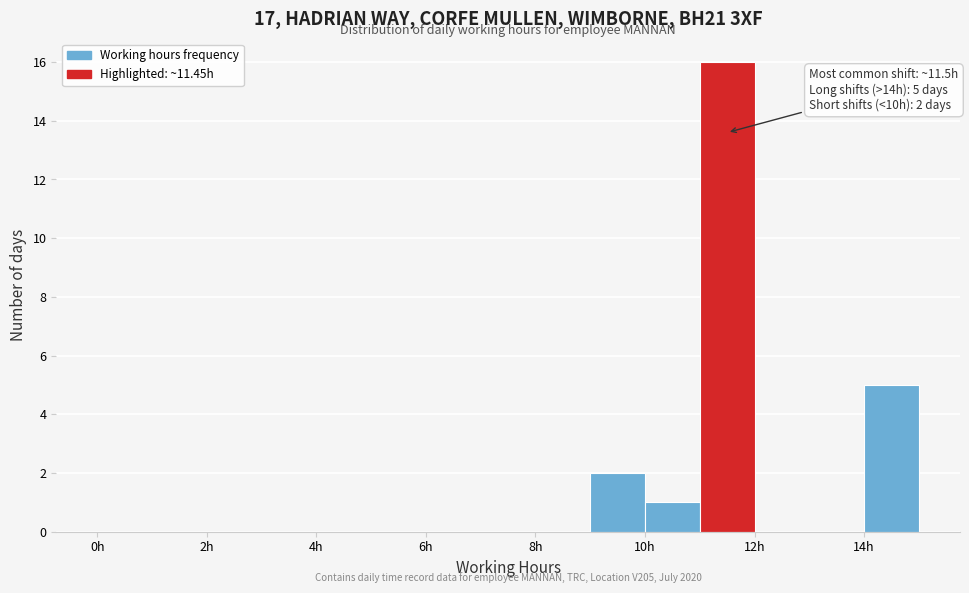

Over which range of the x-axis is the bar tallest?

11 to 12